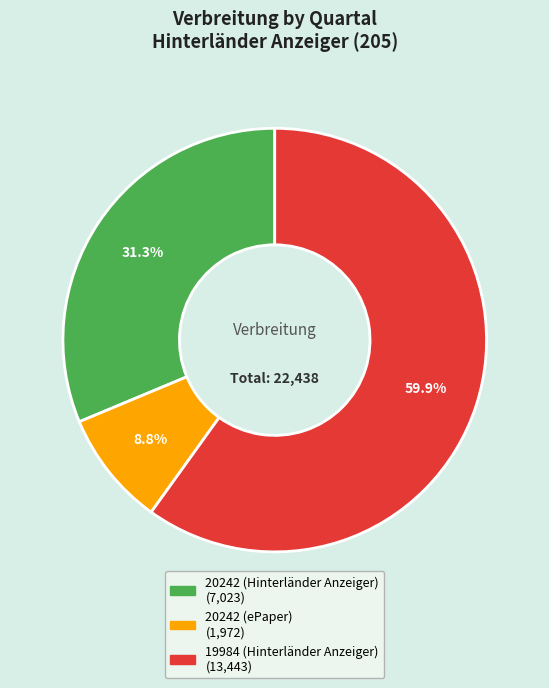

Is it true that 20242 (Hinterländer Anzeiger) is 31% of the pie?

True